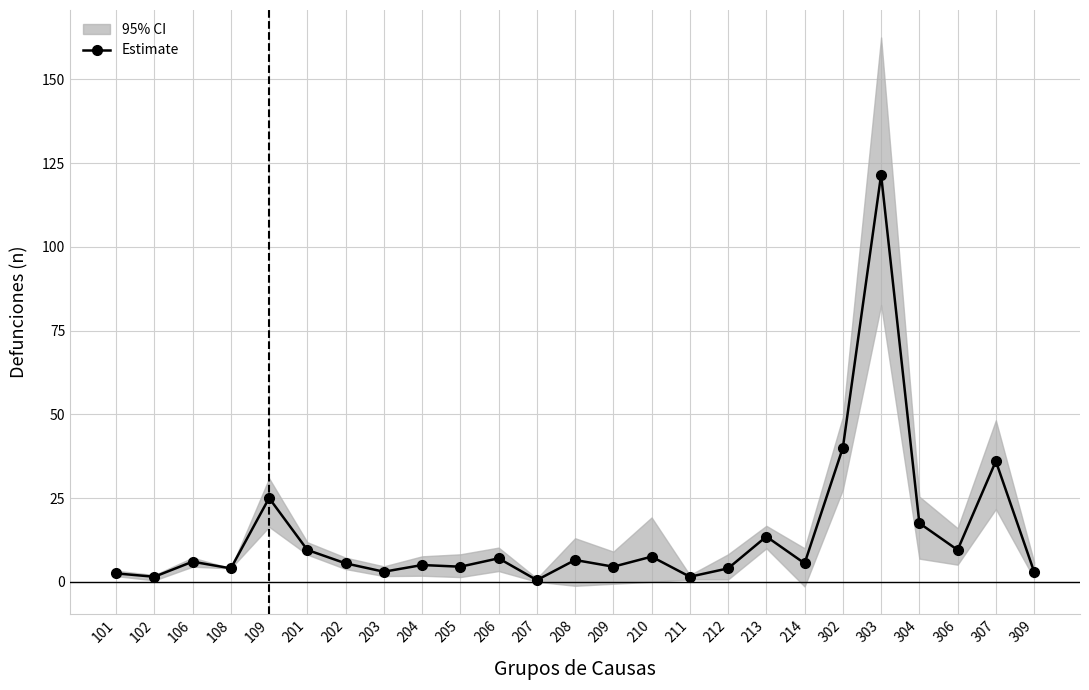

What is the value of the 19th point from the left?

5.5